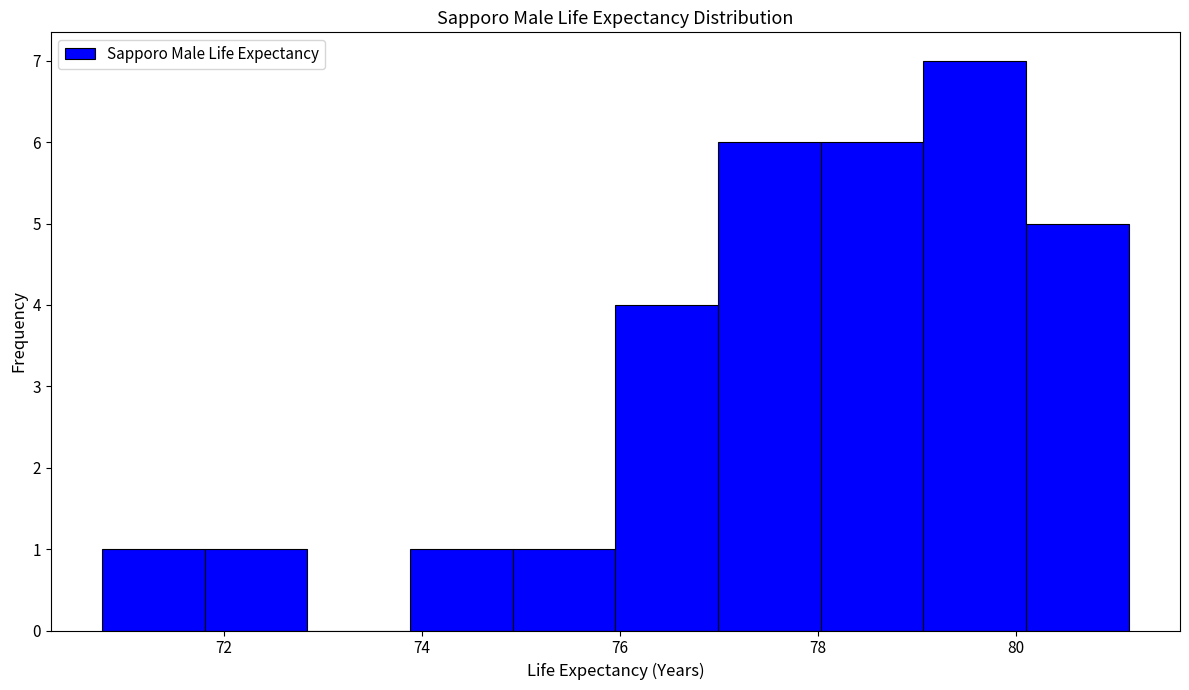

Reading left to right, list every bar in this chart as the range it spans on the x-axis followed by its height. Neither the bar edges nor the heights are printed on the chart, so give them approximately, as read against the axes.

70.8 to 71.8: 1
71.8 to 72.8: 1
72.8 to 73.8: 0
73.8 to 75.0: 1
75.0 to 76.0: 1
76.0 to 77.0: 4
77.0 to 78.0: 6
78.0 to 79.0: 6
79.0 to 80.2: 7
80.2 to 81.2: 5